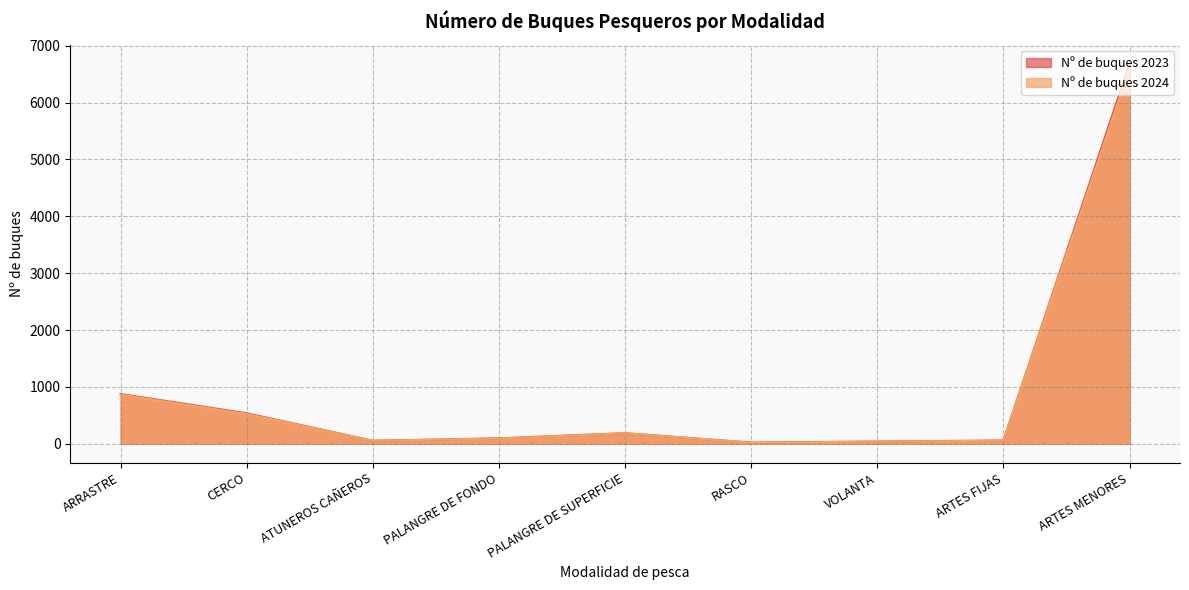

Count the number of data series in this chart.

2